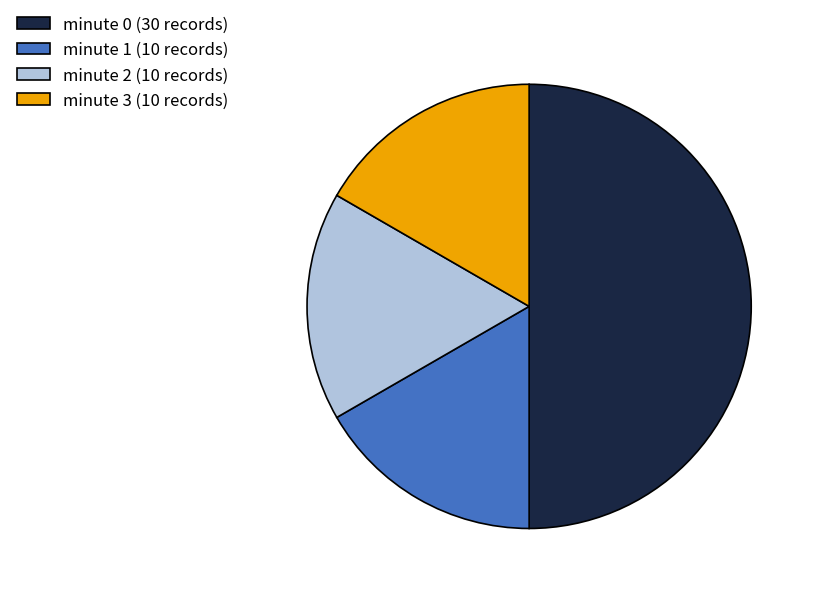

Which slice is the largest?

minute 0